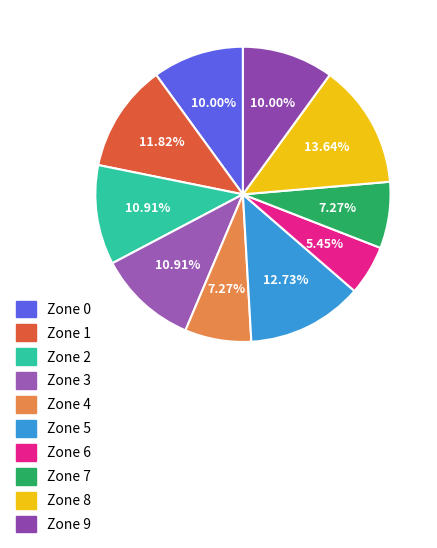

The Zone 9 slice represents 1% of the pie. True or false?

False